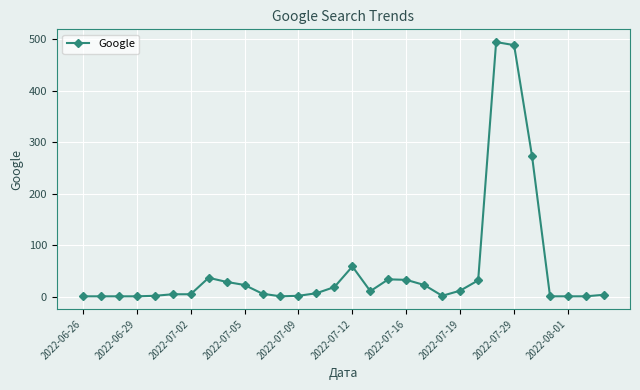

True or false: there are more than 1 points higher than both neighbors.

True